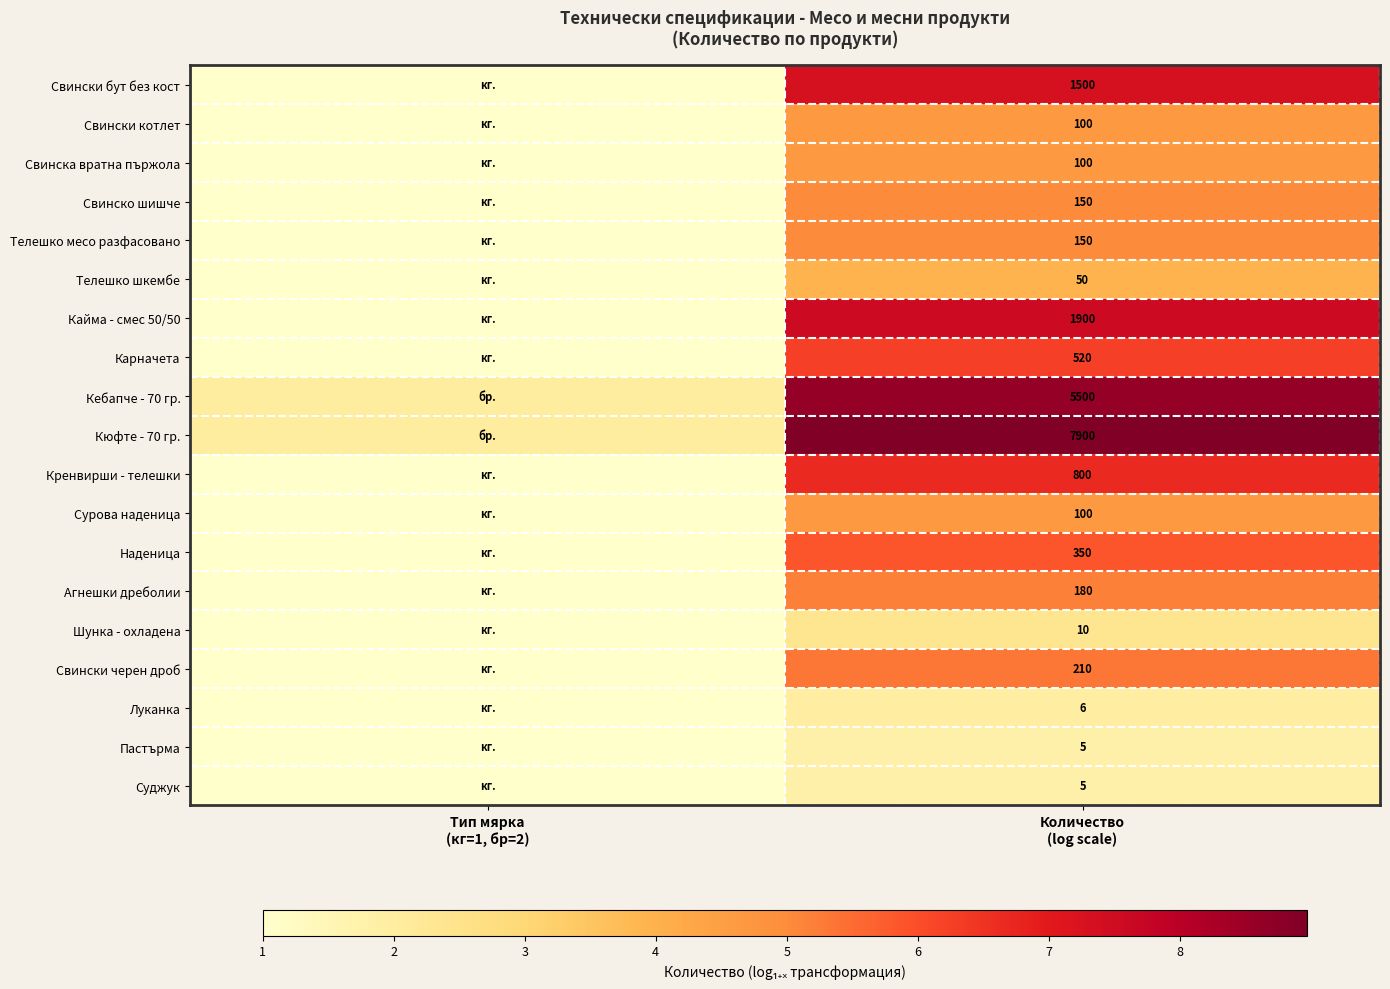

What is the difference between the Свински котлет values at Количество (log scale) and Тип мярка (кг=1, бр=2)?

3.6